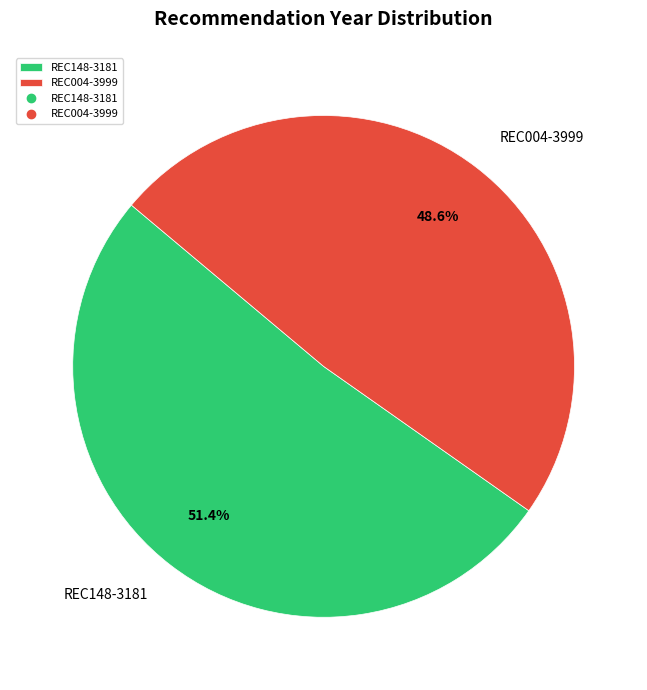

Combined, do REC004-3999 and REC148-3181 account for over 50%?

Yes